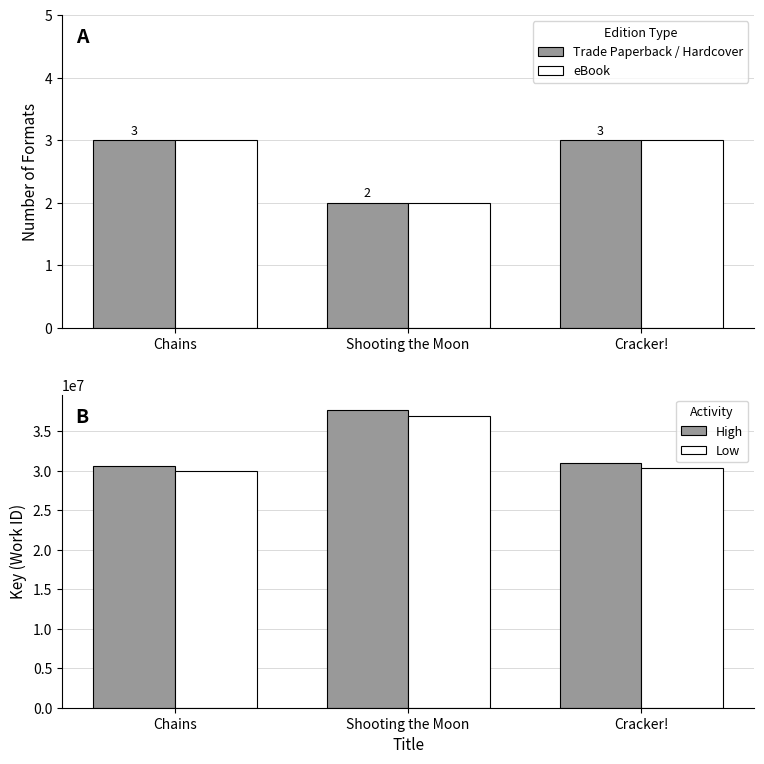

Which category has the highest value in the Formats Count series?

Chains